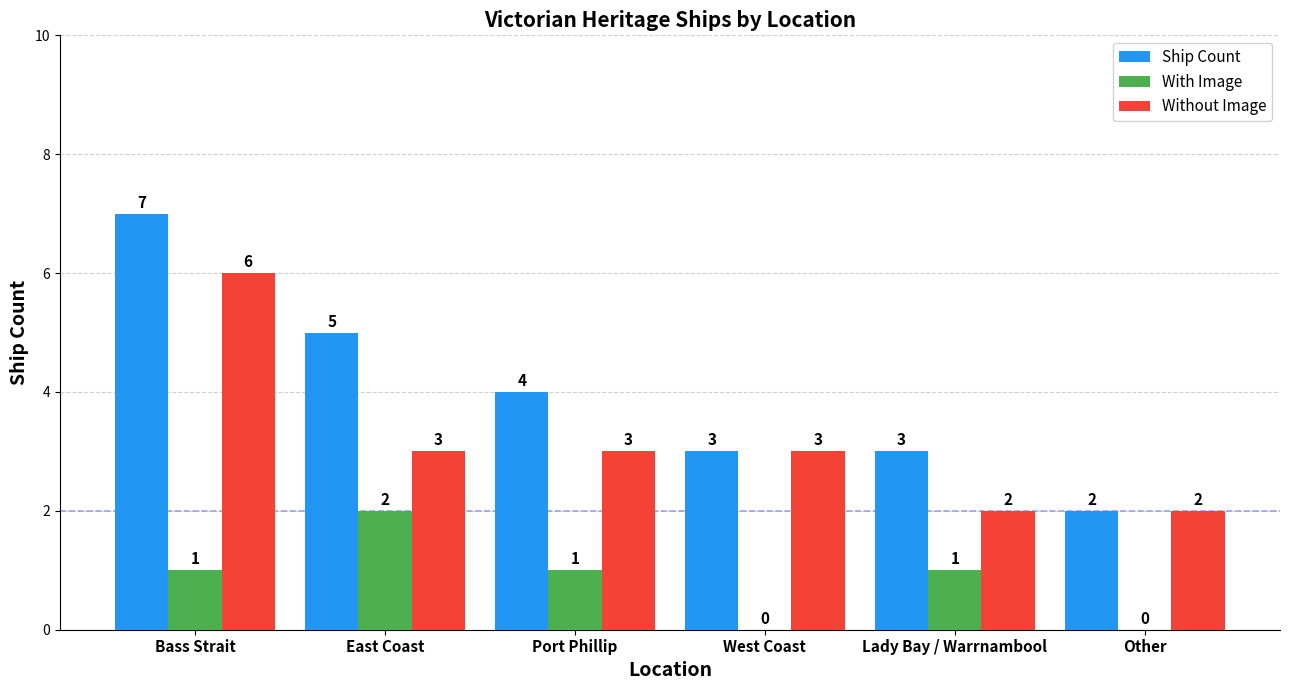

What is the sum of the Ship Count values at Other and Lady Bay / Warrnambool?

5